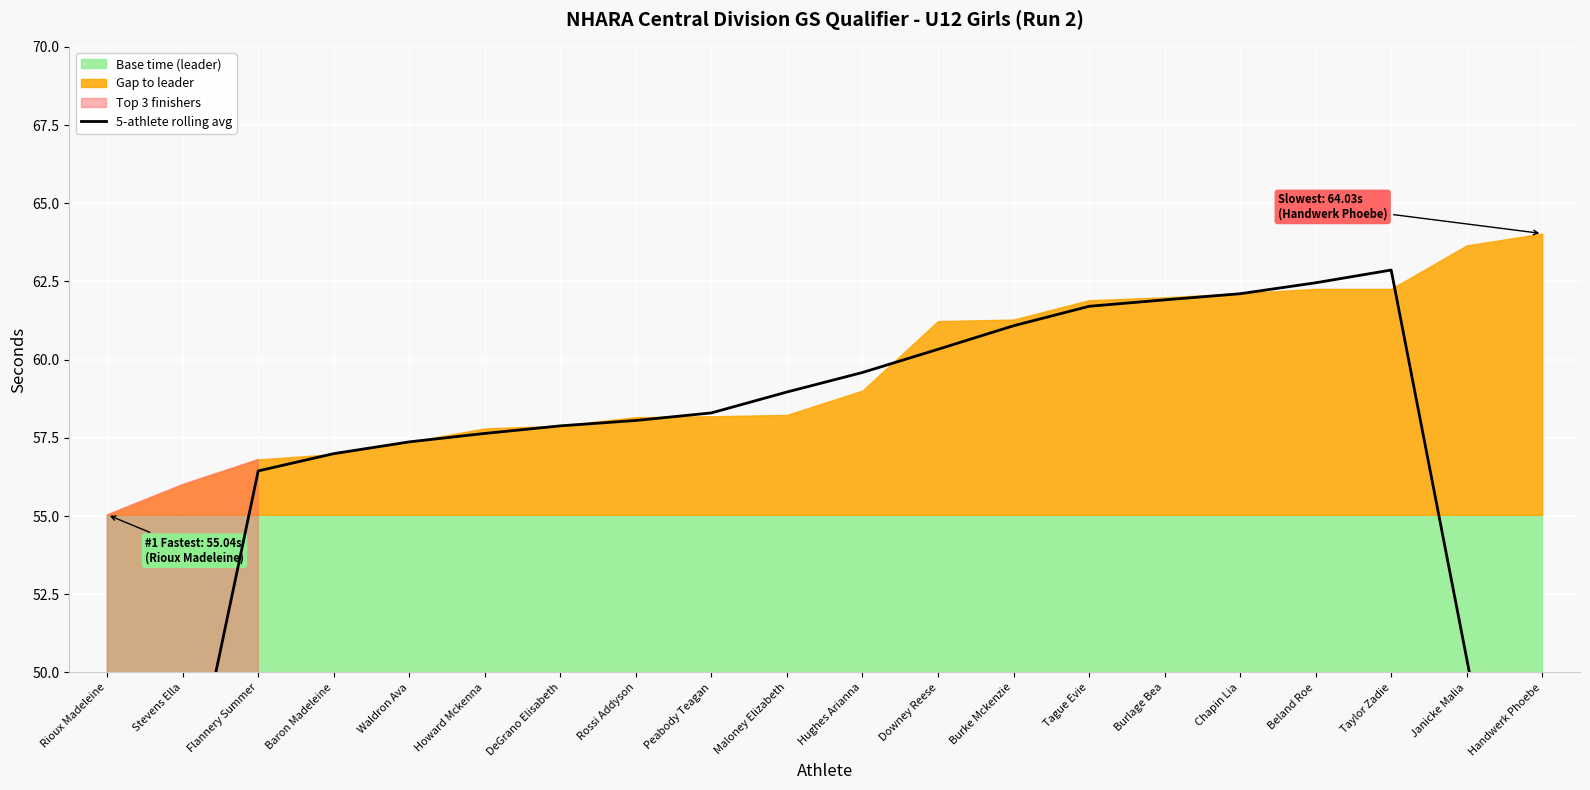

At which label does the data first exceed 58?

Rossi Addyson